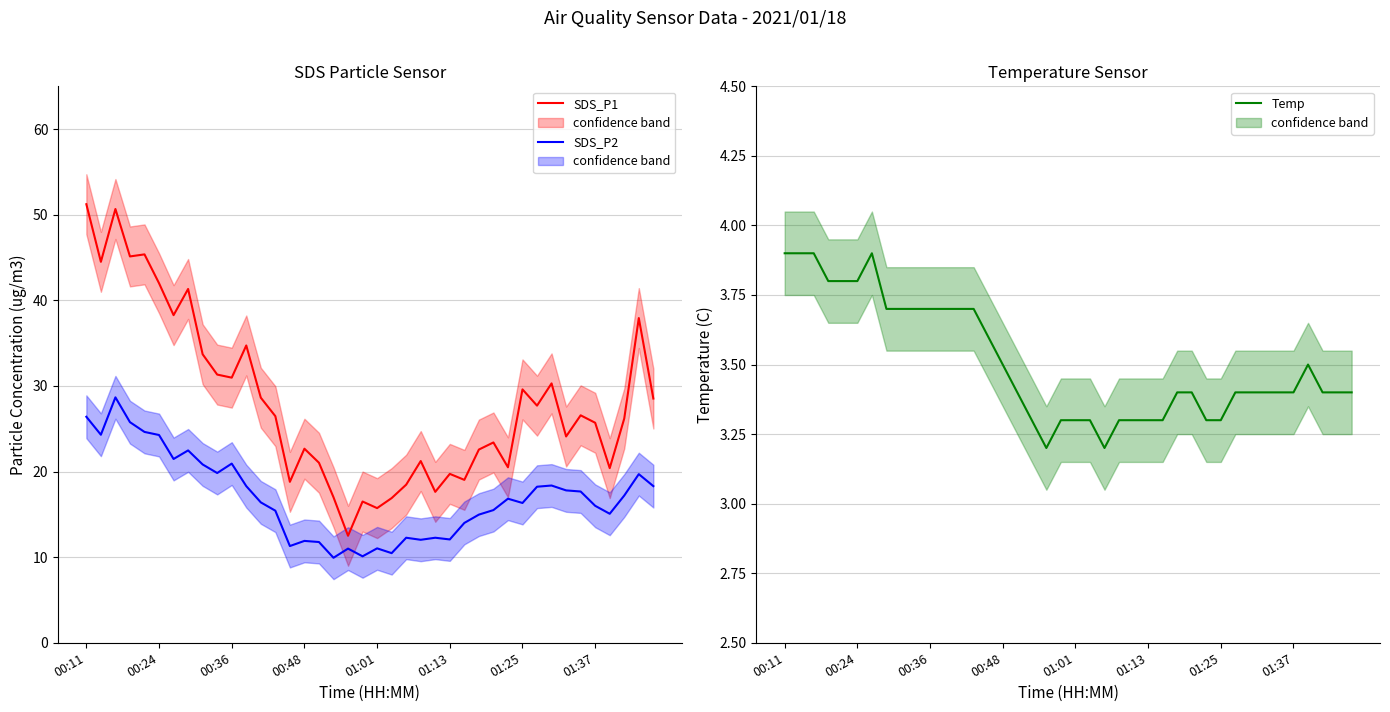

True or false: Temp and SDS_P2 cross at least once.

False